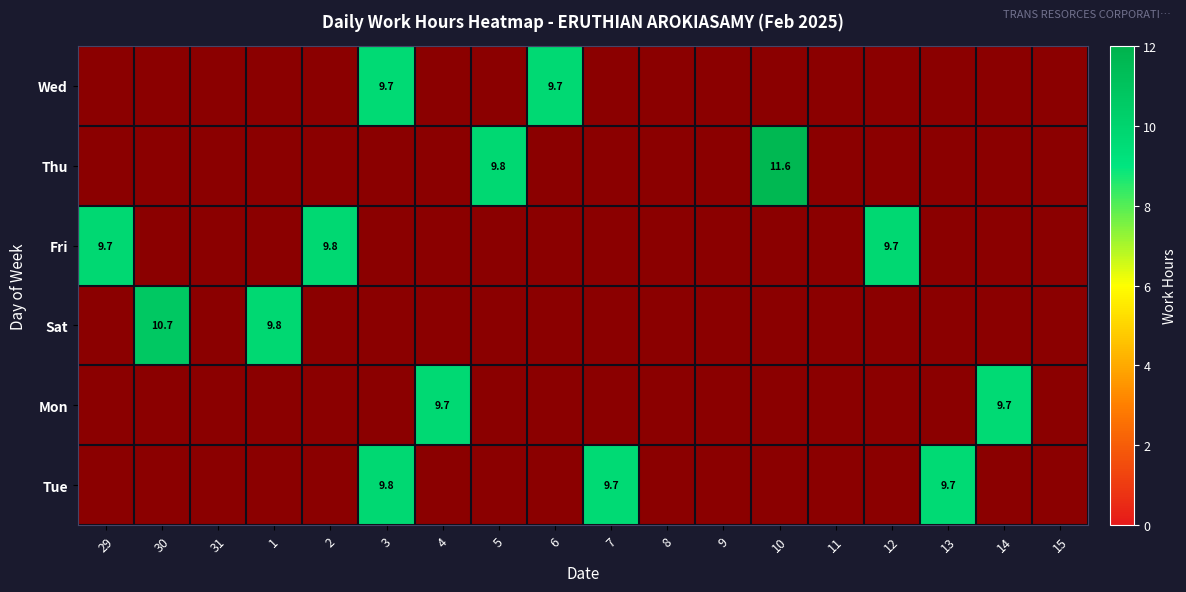

Which category has the lowest value across all series?

3